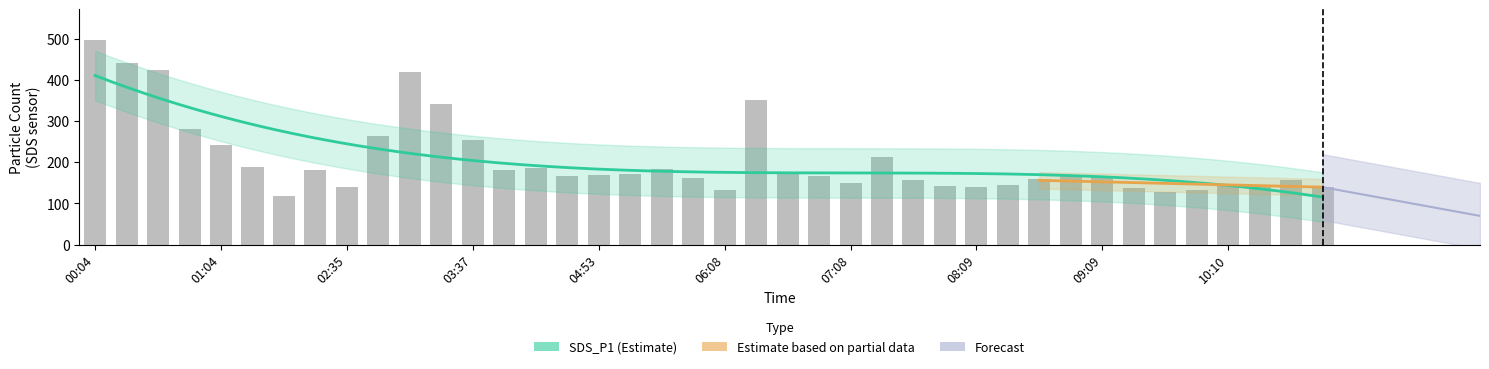

Rank the categories by value from highest to lowest.

00:04, 00:19, 00:34, 03:06, 06:23, 03:21, 00:49, 02:51, 03:37, 01:04, 07:23, 01:34, 04:23, 05:38, 03:52, 02:20, 06:38, 05:23, 08:54, 04:53, 04:38, 06:53, 09:09, 05:53, 08:39, 10:40, 07:38, 07:08, 10:10, 10:25, 08:24, 07:54, 08:09, 10:55, 02:35, 09:24, 09:54, 06:08, 09:39, 02:05